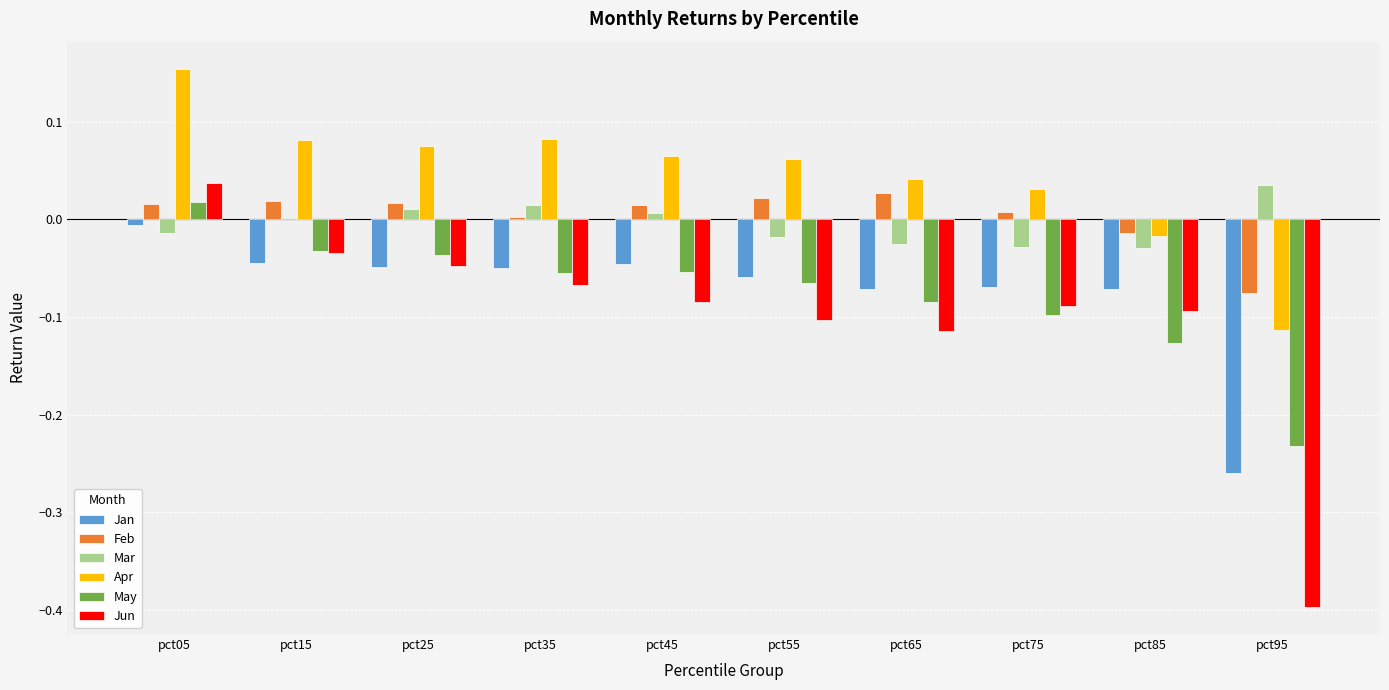

How many data points in Apr are above 0?

8